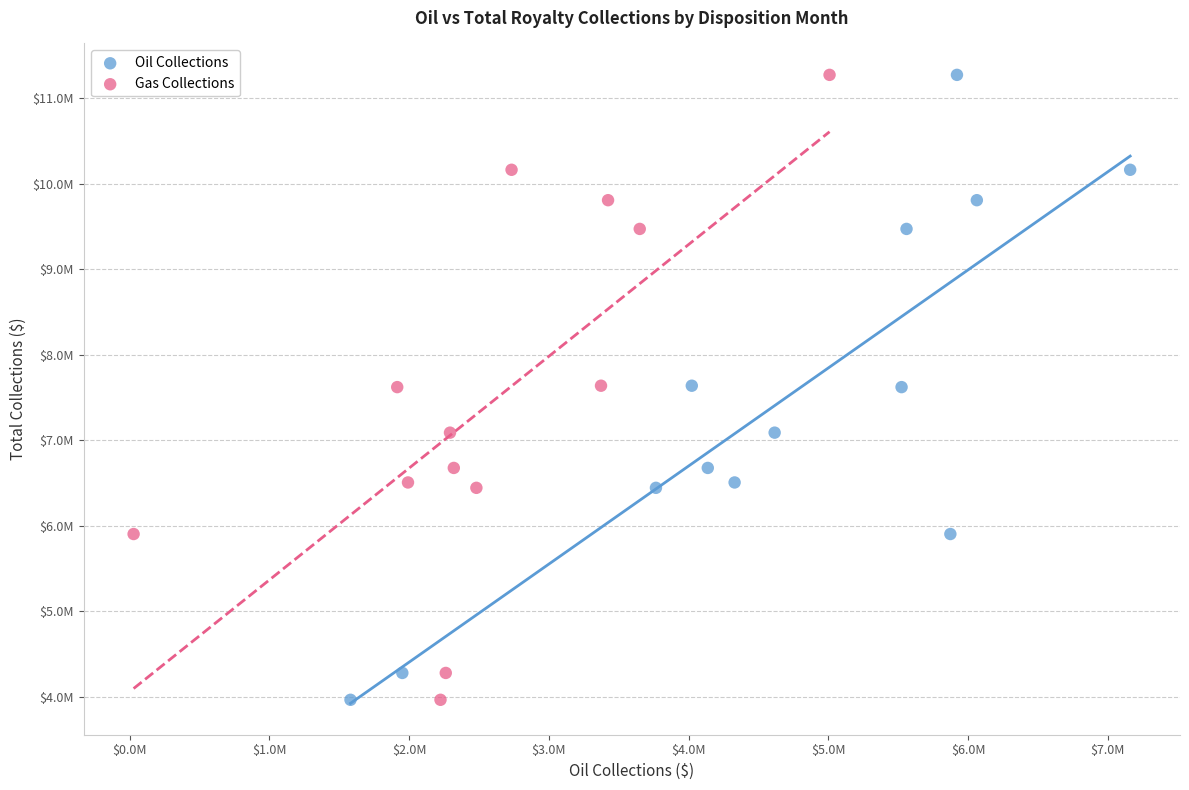

What are all the series names shown in the legend?

Oil Collections, Gas Collections